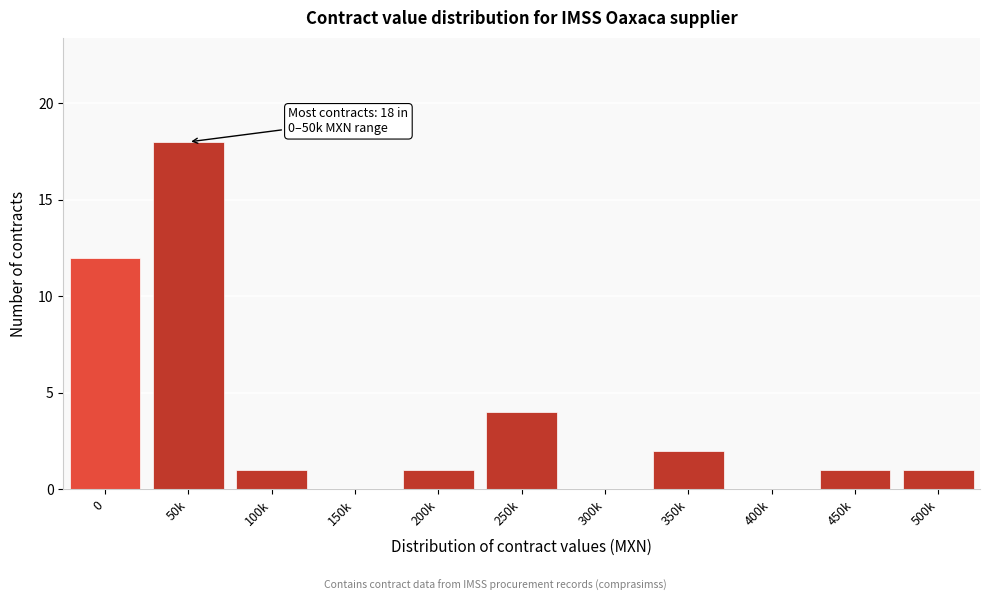

Reading left to right, list all the values displayed in this chart.

0=12	50k=18	100k=1	150k=0	200k=1	250k=4	300k=0	350k=2	400k=0	450k=1	500k=1